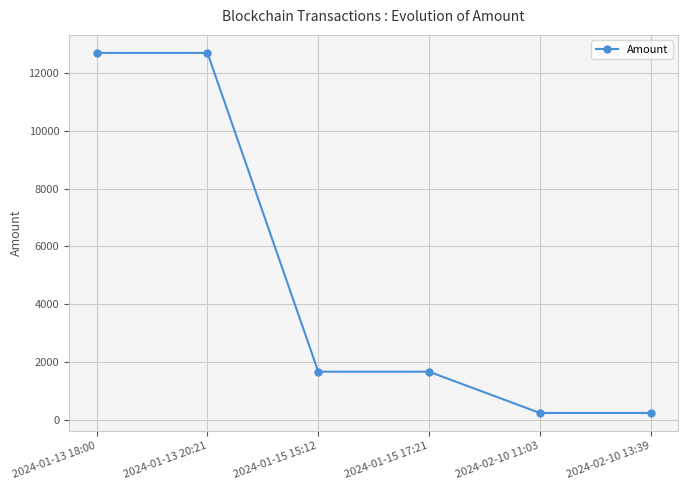

Is it true that the value at 2024-01-15 15:12 is 1664.4?

True